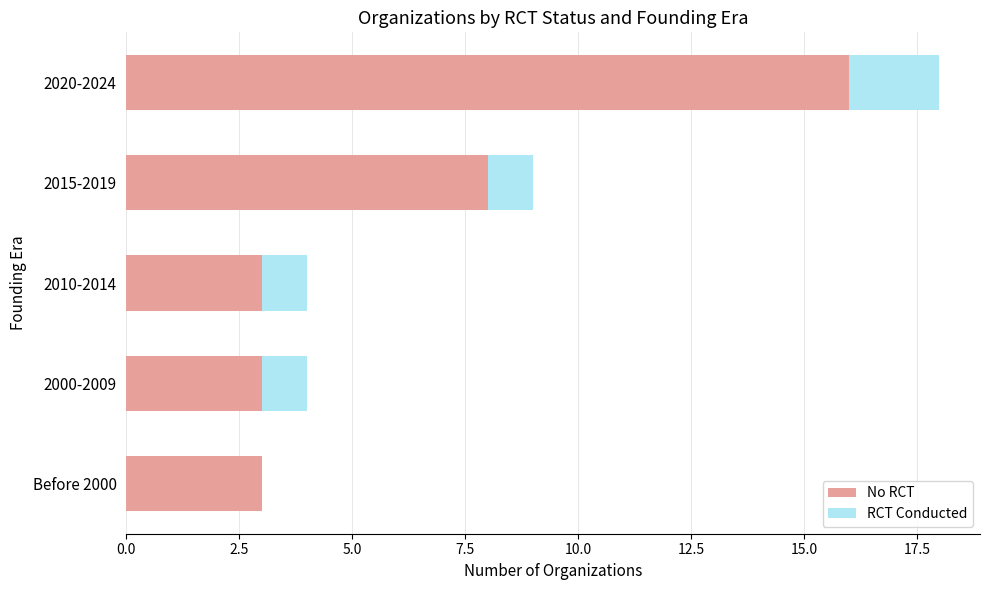

What is the maximum value for No RCT?

16